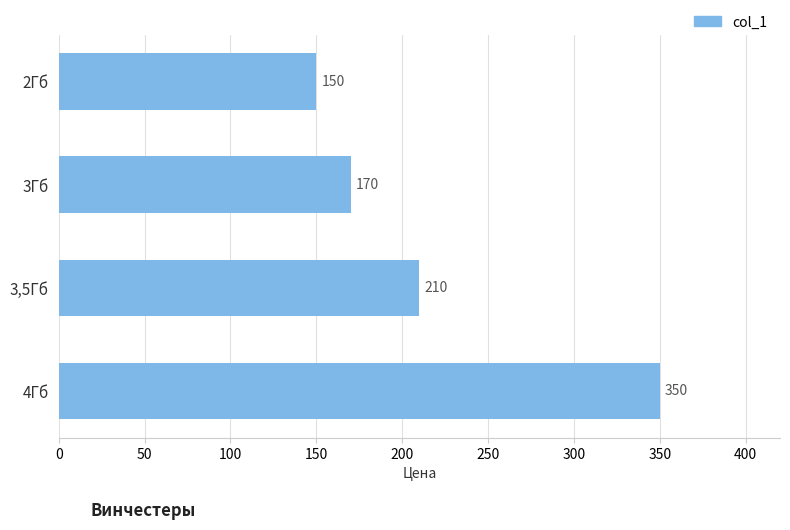

What is the label of the 4th bar from the top?

4Гб